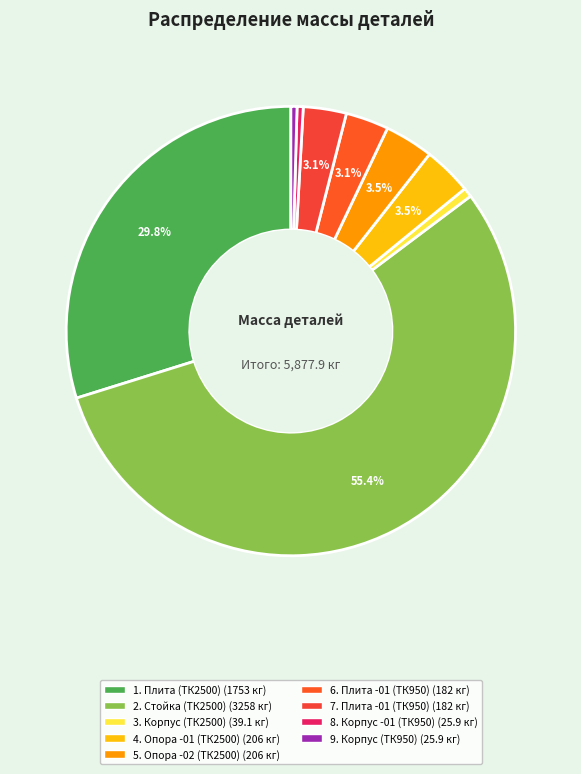

How many slices are in this pie chart?

9